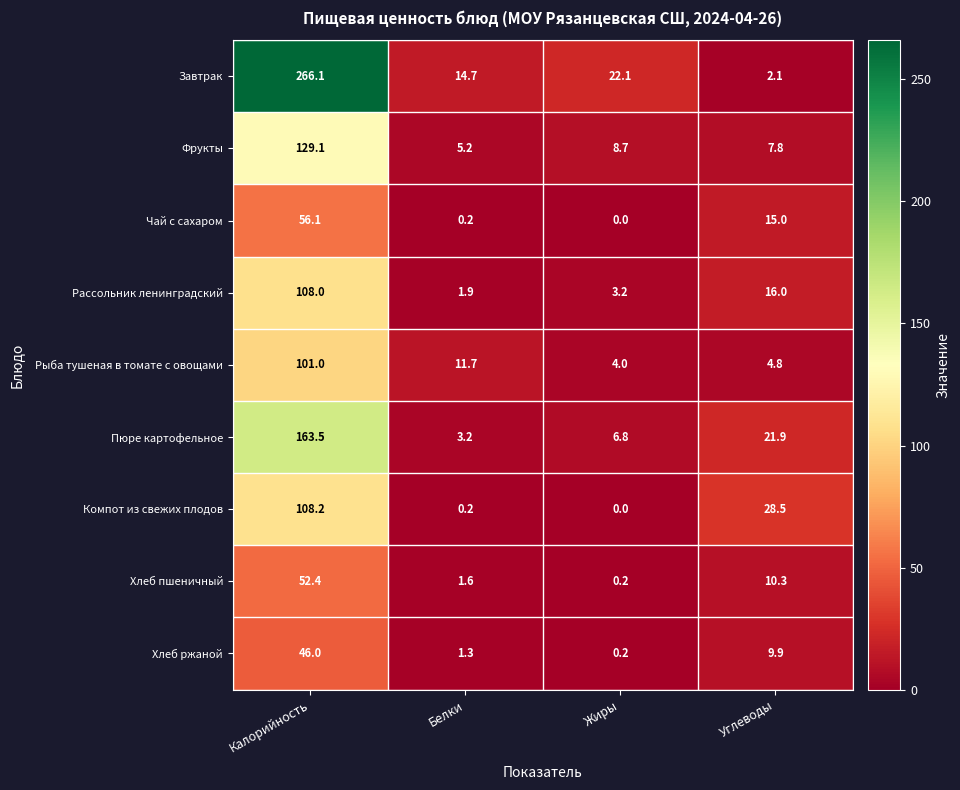

Which category has the highest value across all series?

Калорийность